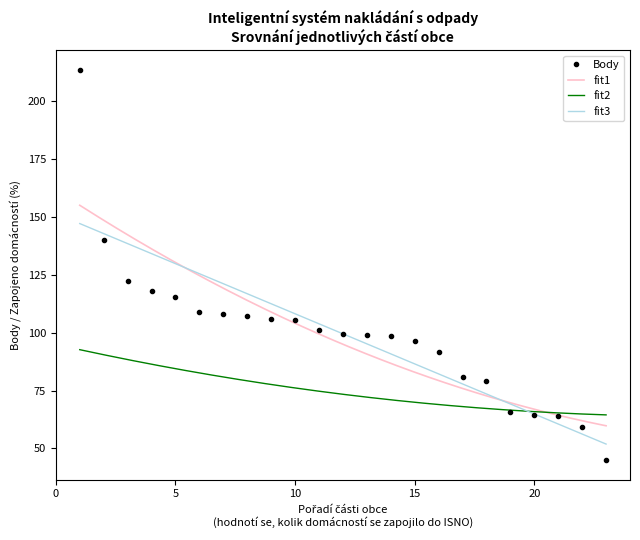

Is it true that Body equals 115.1 at 5?

True